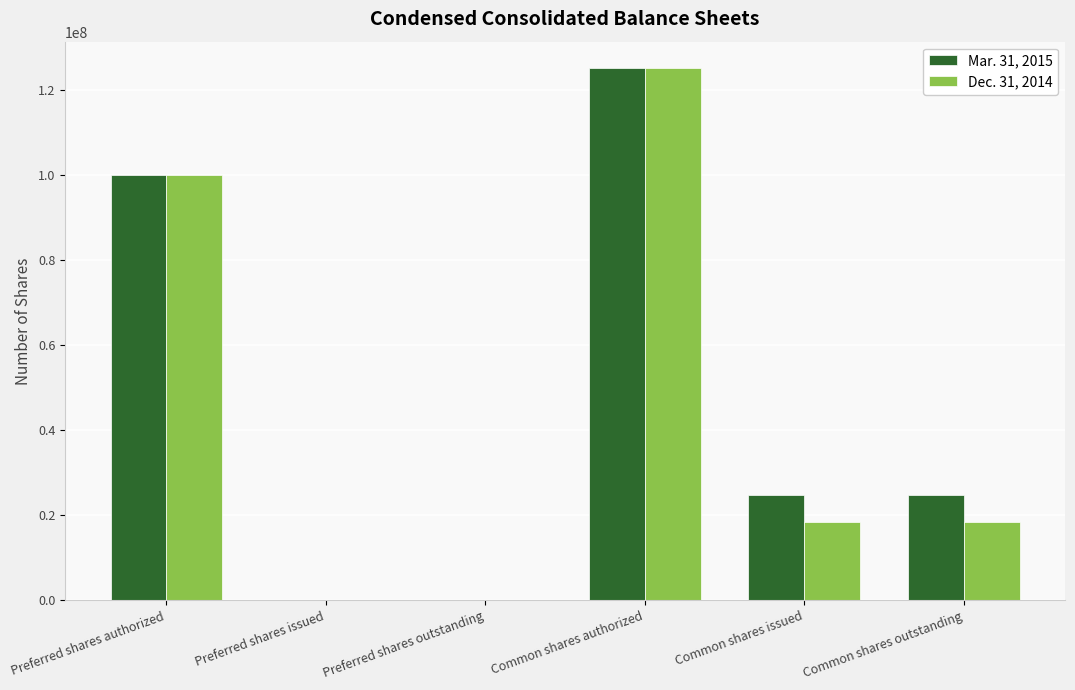

The Mar. 31, 2015 series shows -46377949 at Preferred shares outstanding. True or false?

False